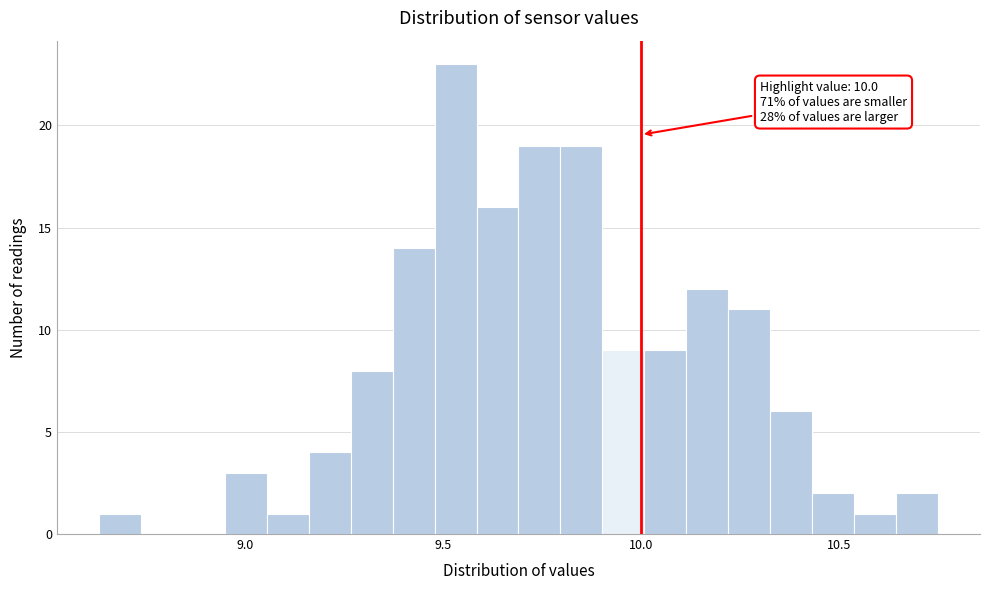

Read against the x-axis, roughly where is the centre of the tallest bar?

9.55